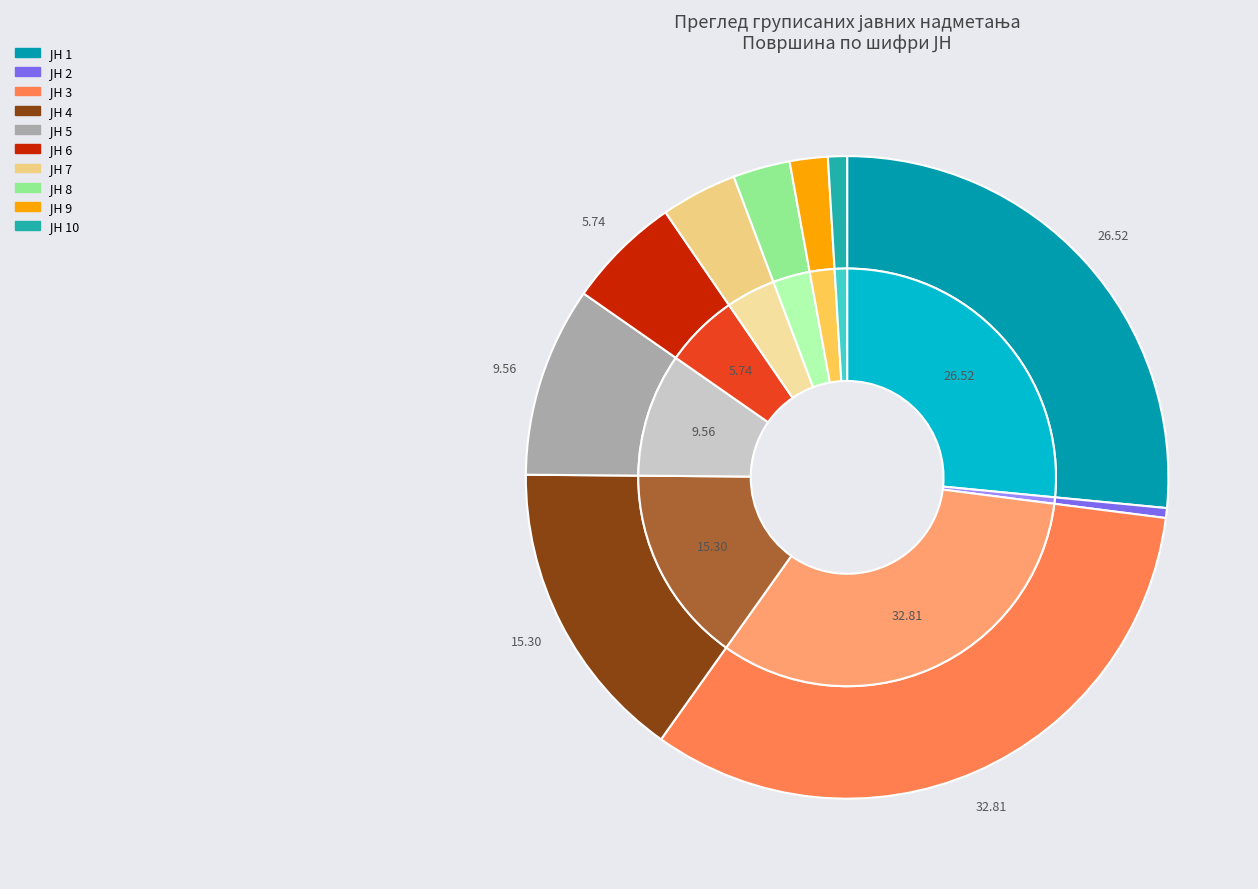

Does ЈН 1 represent more than half of the total?

No